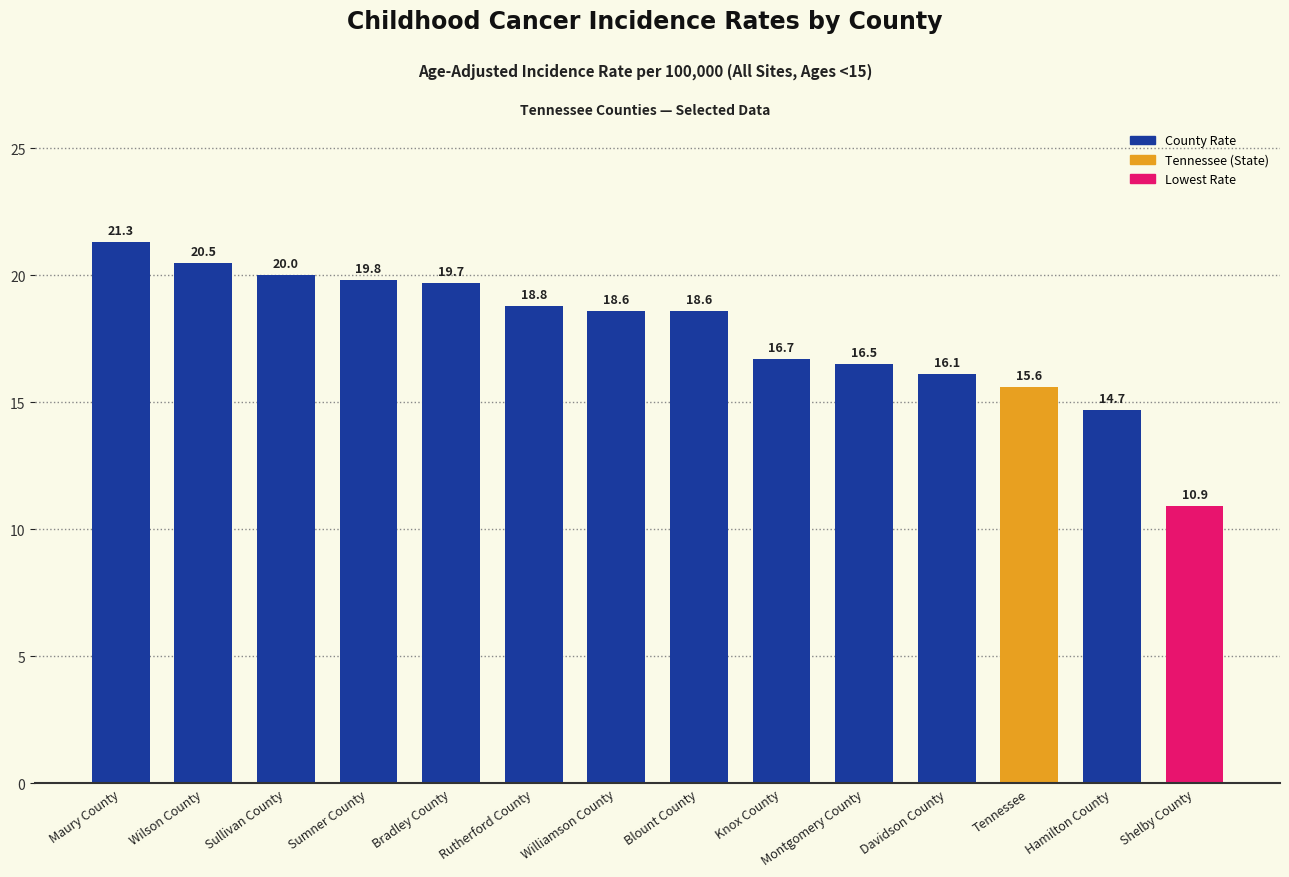

Does the chart contain any negative values?

No